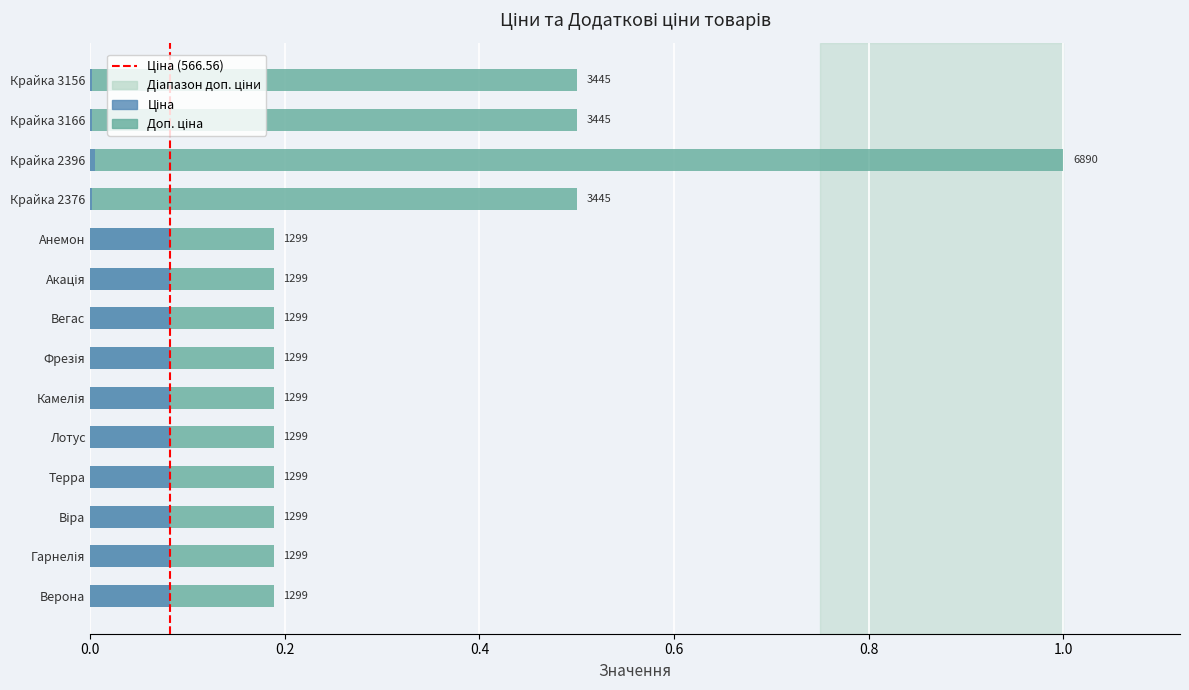

Is it true that Ціна equals 0.0 at Анемон?

False